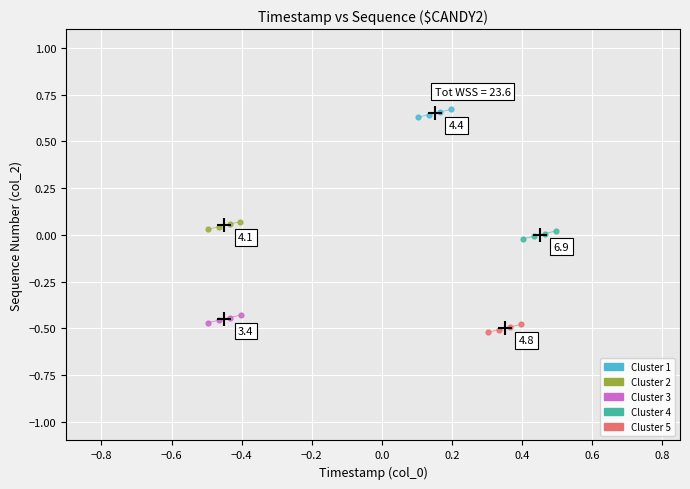

What are all the series names shown in the legend?

Cluster 1, Cluster 2, Cluster 3, Cluster 4, Cluster 5